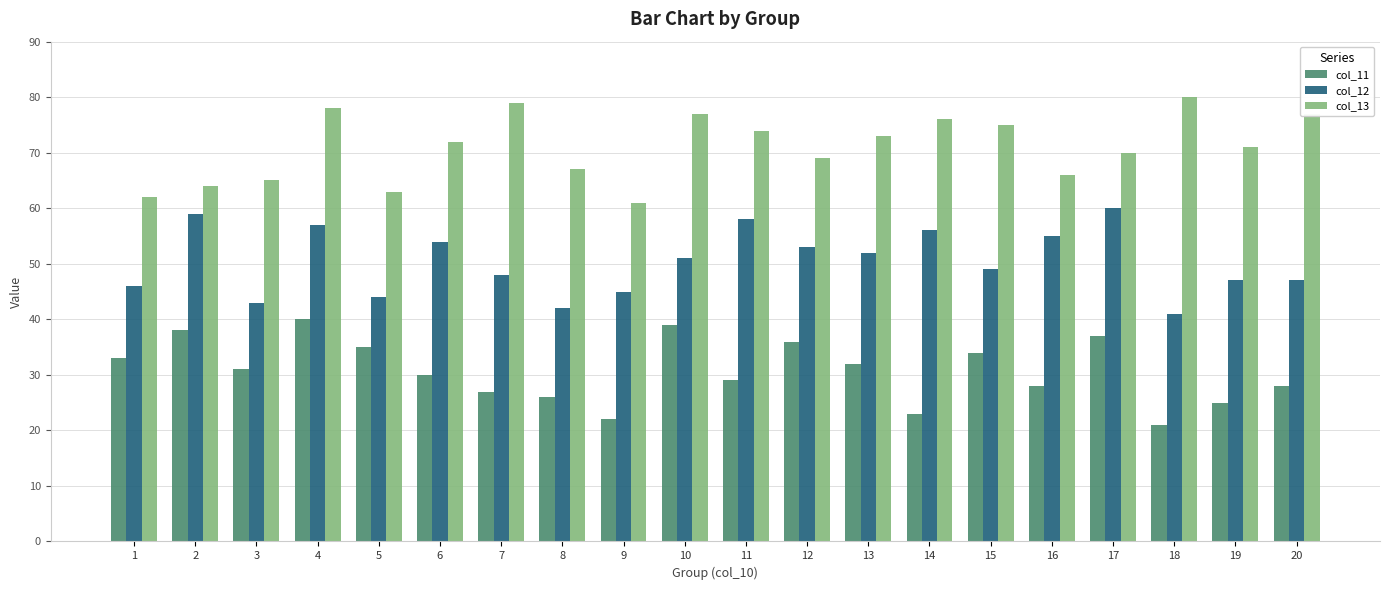

What is the highest value of the col_13 series?

80